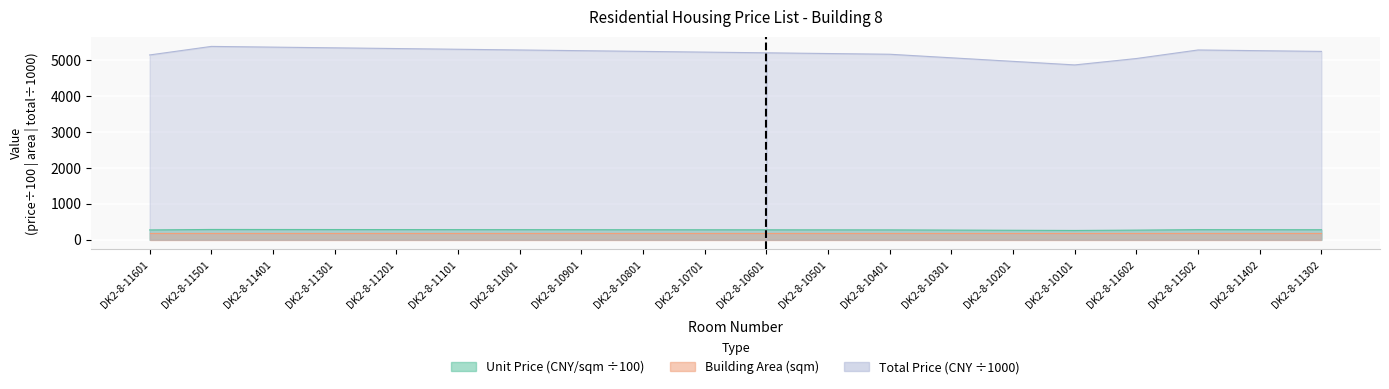

How many interior local peaks does the Unit Price (CNY/sqm) series have?

2